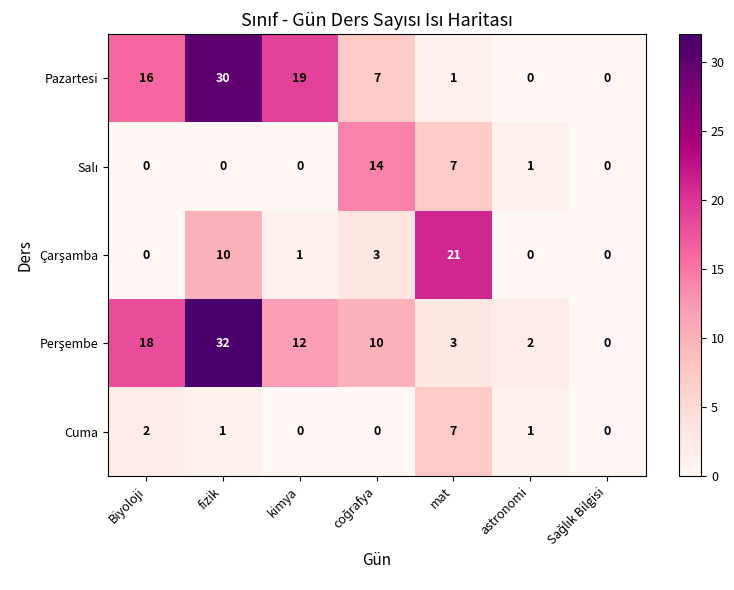

True or false: Cuma has a value of 2 at Biyoloji.

True